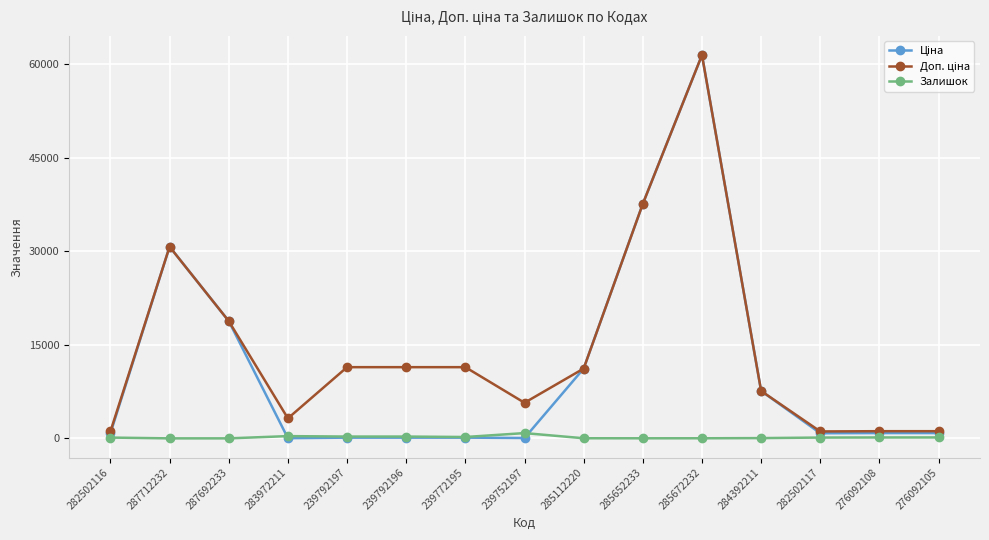

Which label corresponds to the largest value in the chart?

285672232